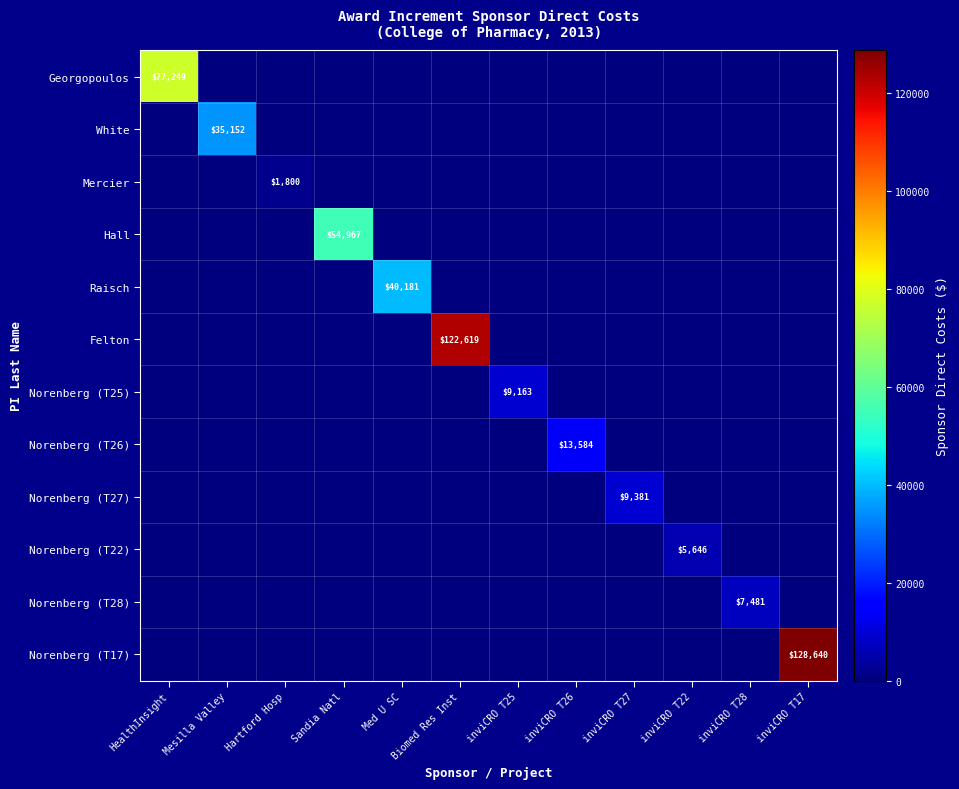

The value of Norenberg (T22) at Med U SC is 0. True or false?

True